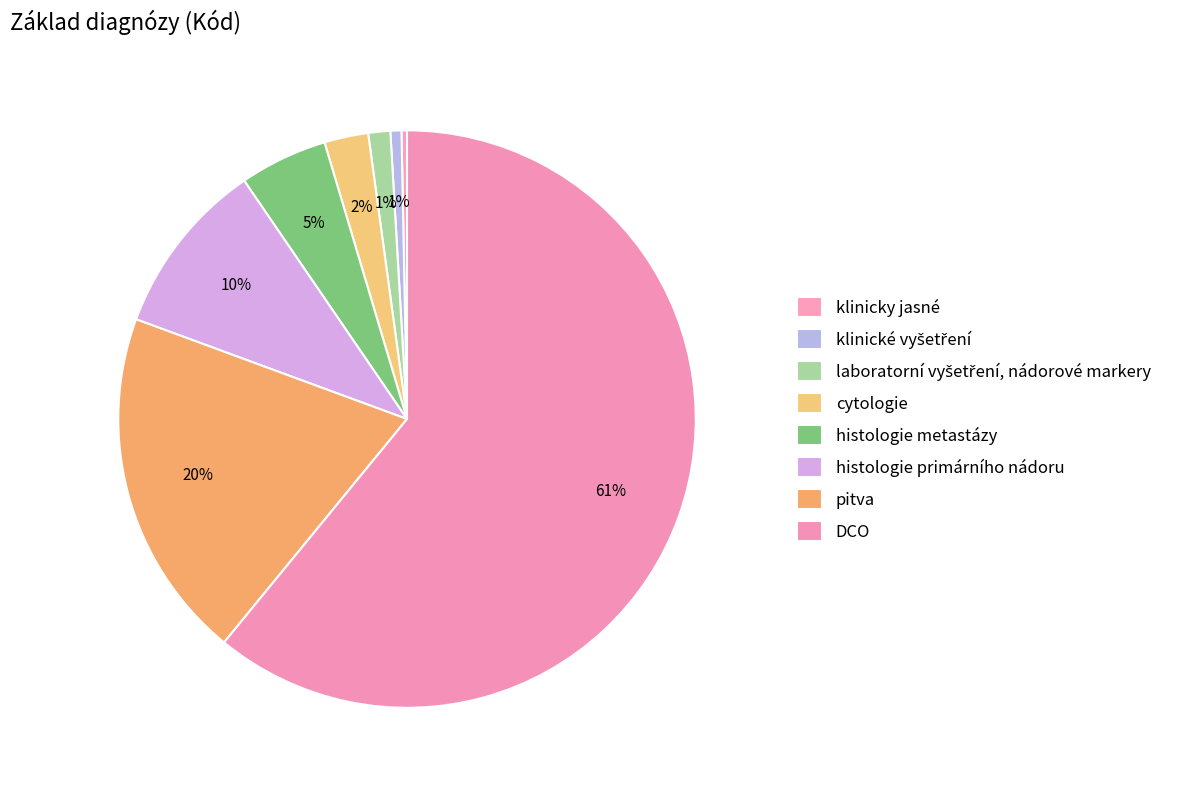

What is the change in value from pitva to DCO?

+67